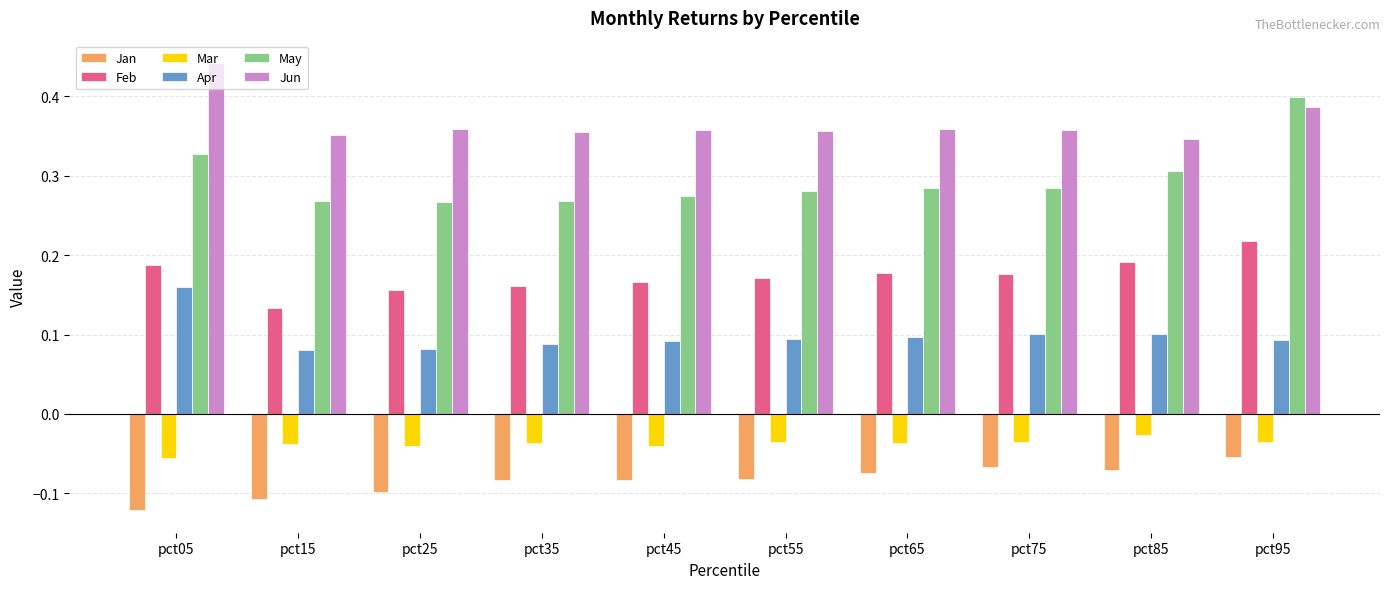

What is the sum of all May values?

3.0